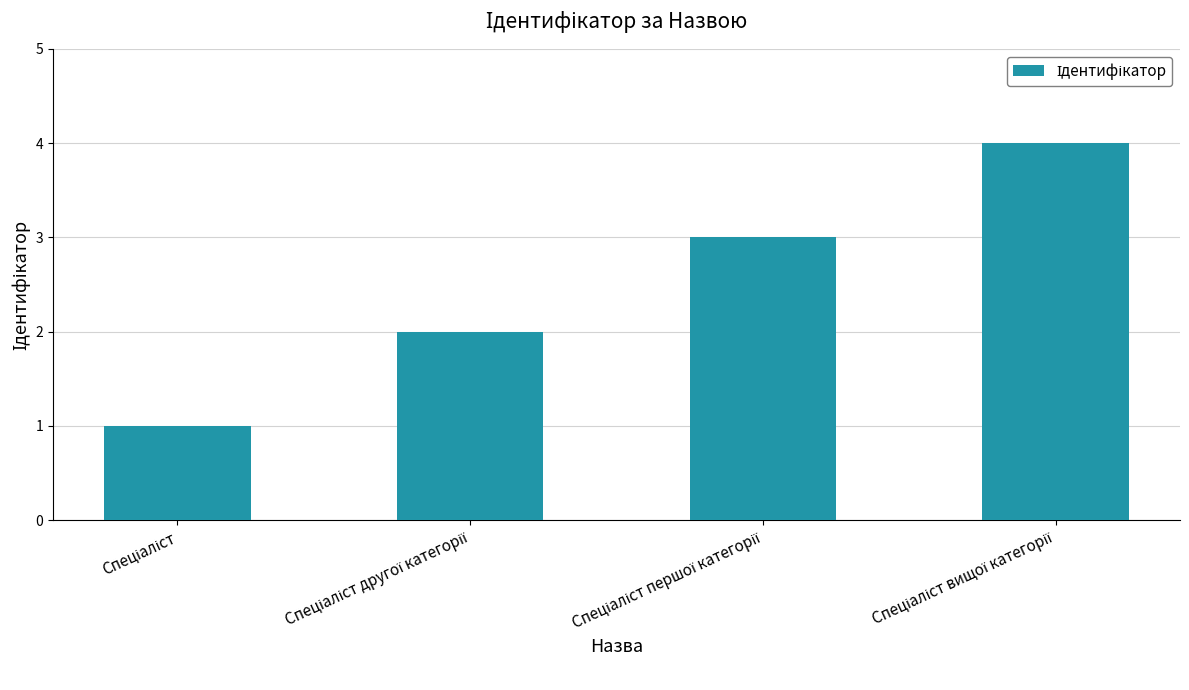

Count the number of data series in this chart.

1